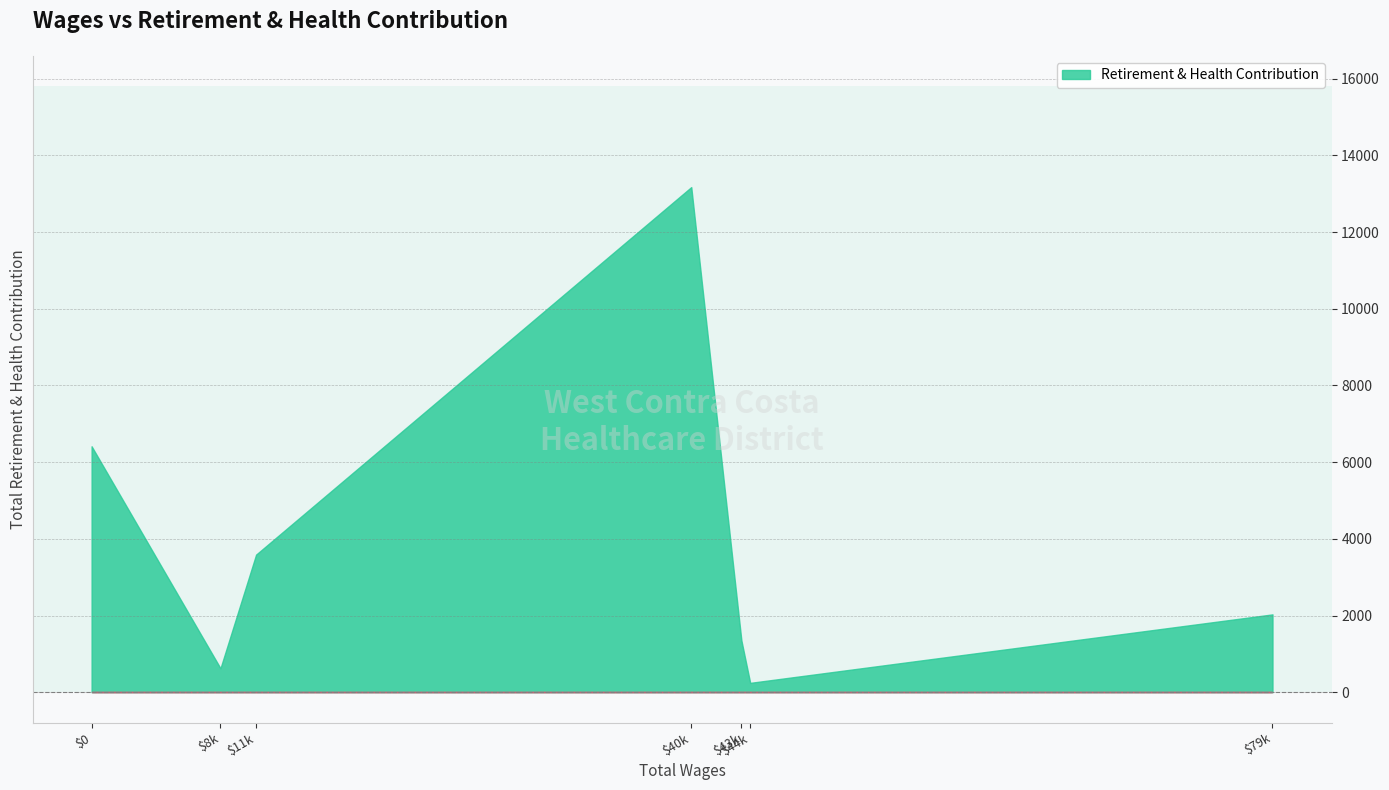

How many points are lower than both their immediate neighbors (excluding endpoints)?

2